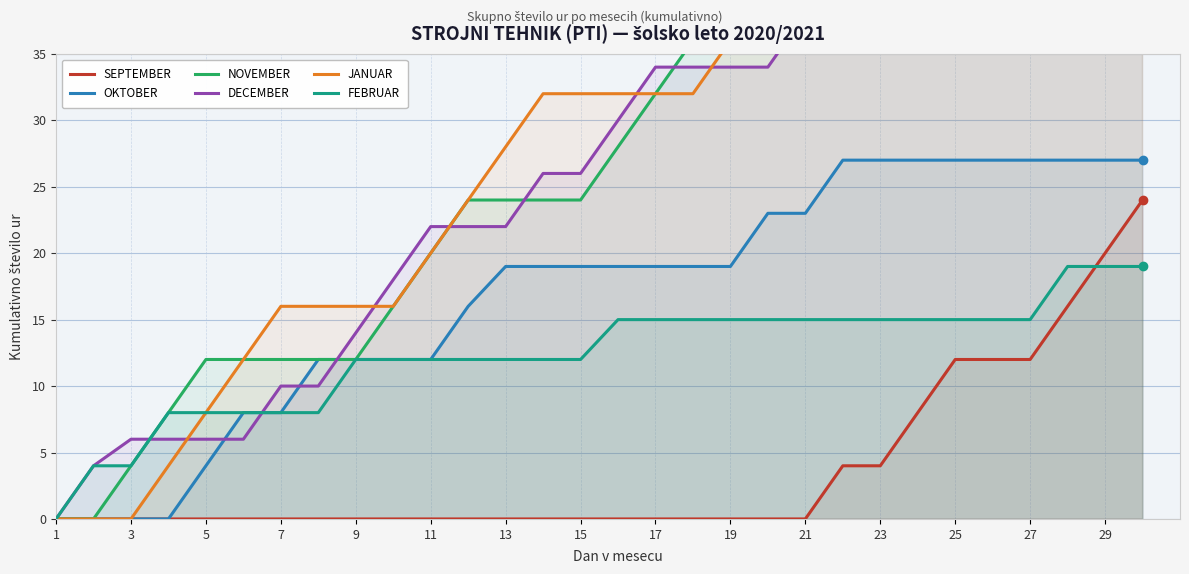

What are all the series names shown in the legend?

SEPTEMBER, OKTOBER, NOVEMBER, DECEMBER, JANUAR, FEBRUAR